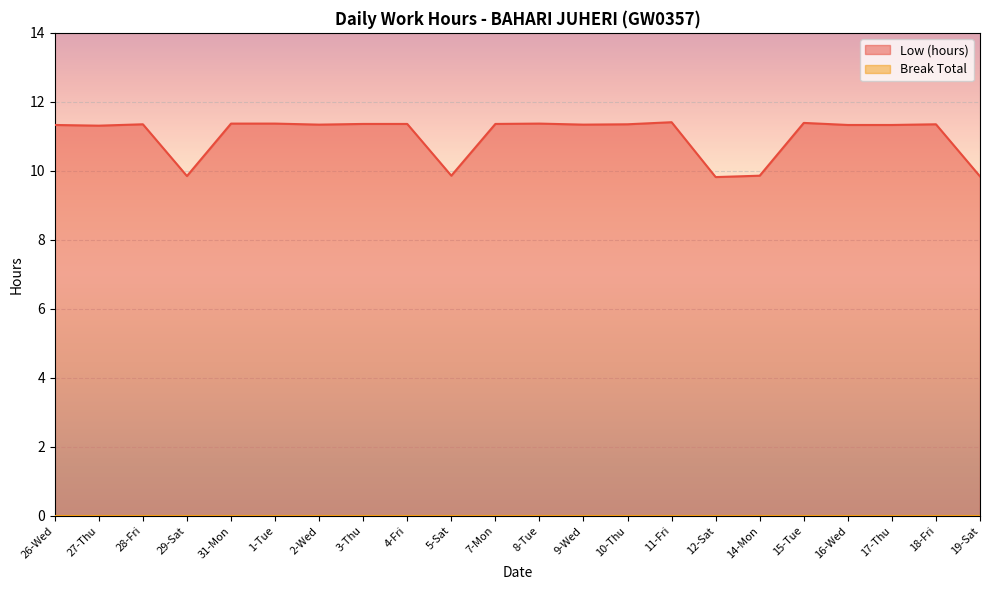

How many interior local valleys (lower than both neighbors) does the data have?

6